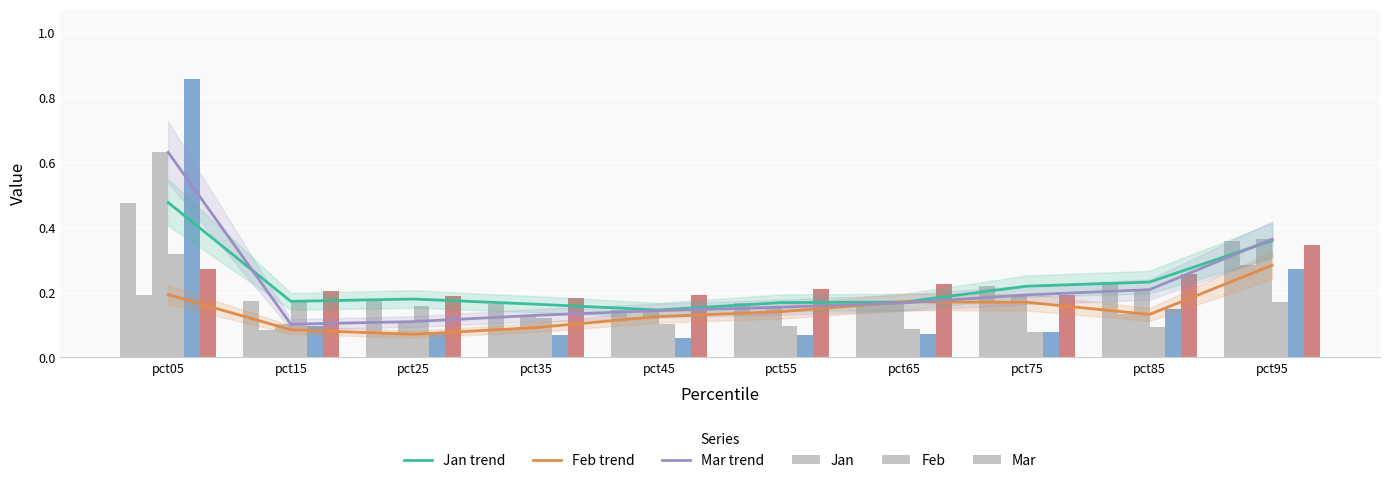

What is the lowest value of the Mar series?

0.1